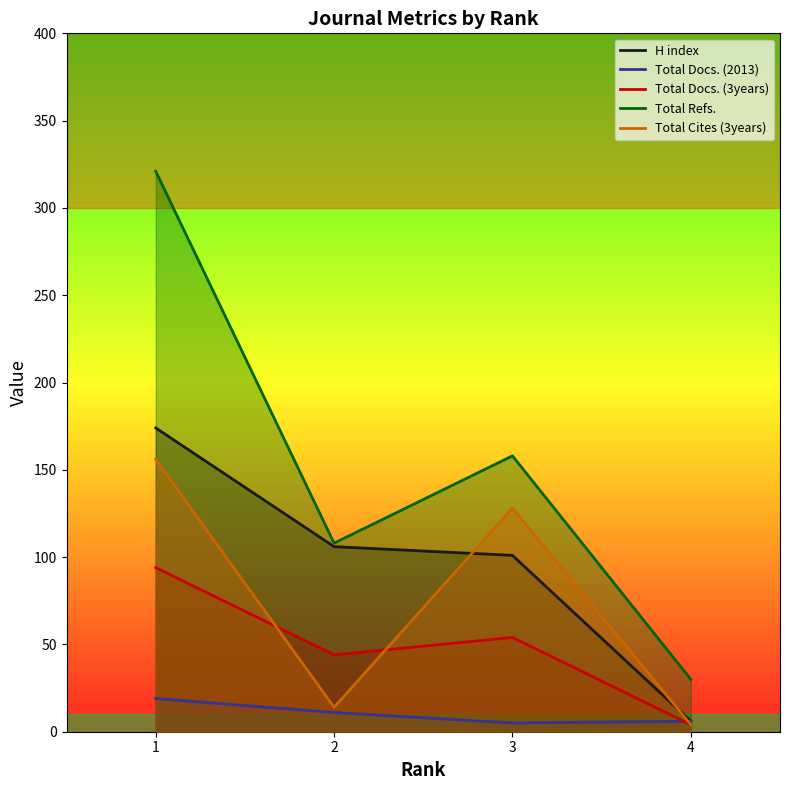

True or false: H index and Total Docs. (3years) intersect in this chart.

False